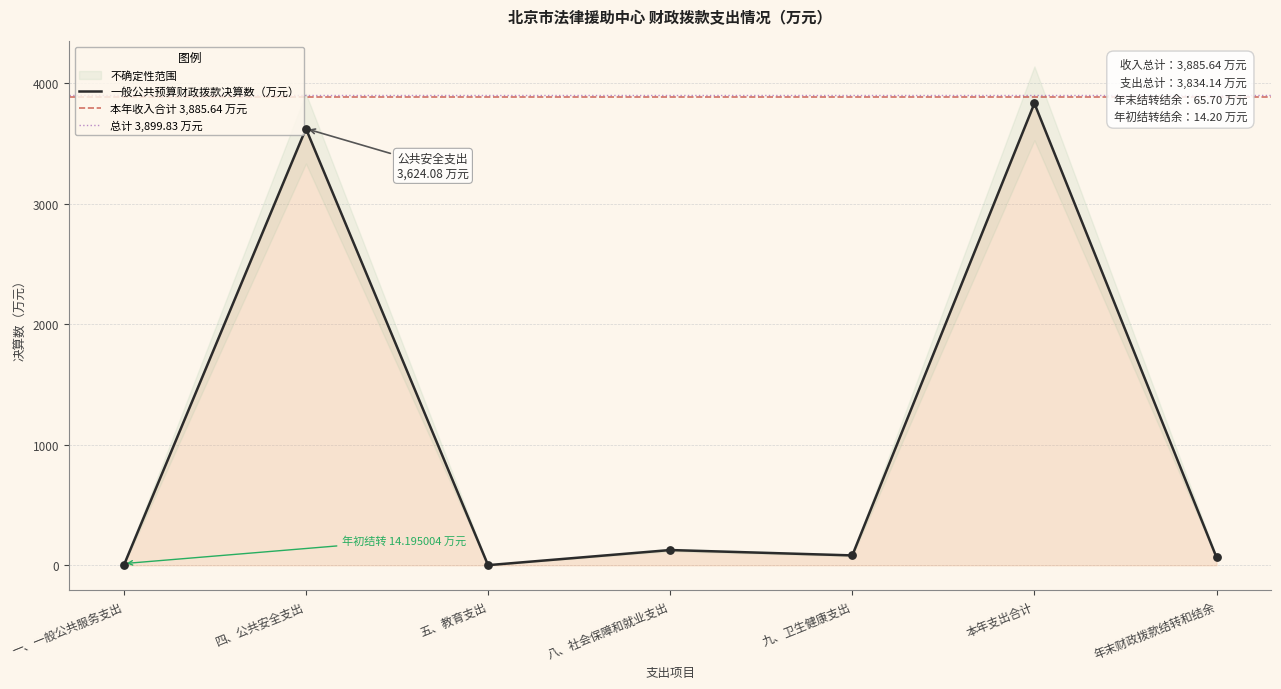

What is the change in value from 一、一般公共服务支出 to 年末财政拨款结转和结余?

+65.7